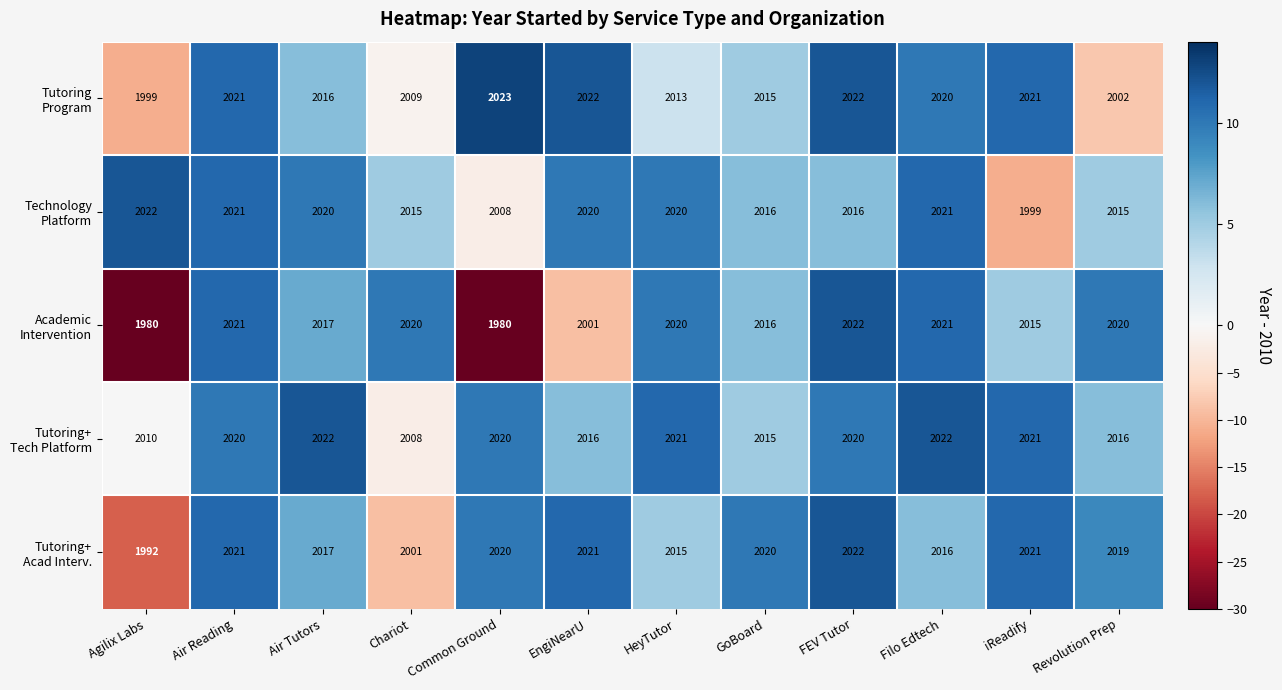

Count the number of data series in this chart.

5